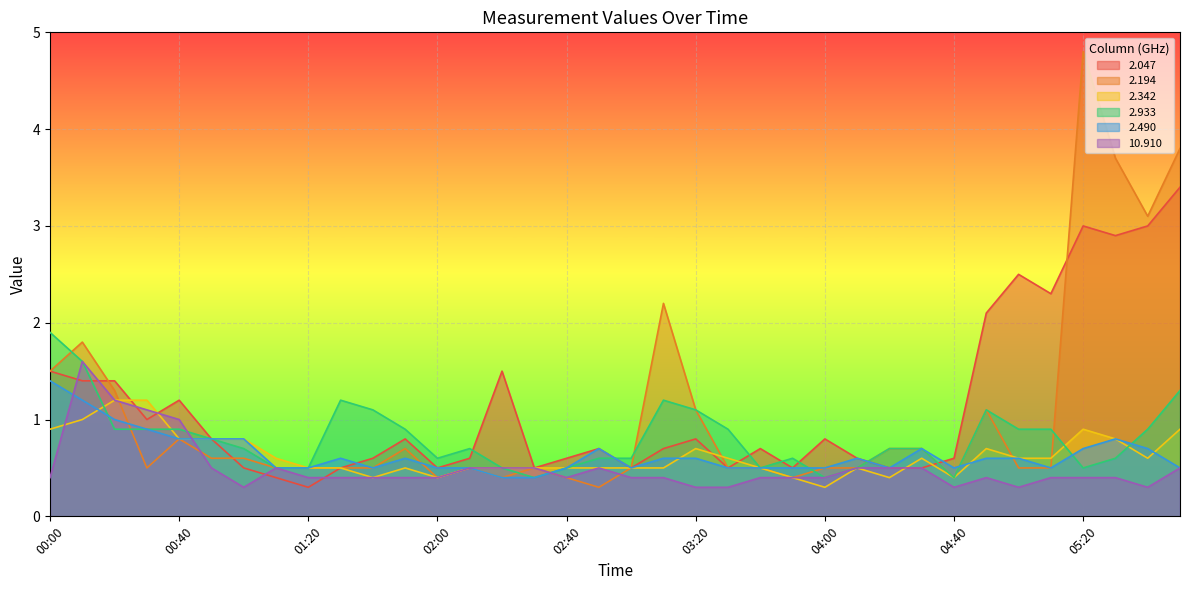

Where do 2.490 and 2.194 first cross each other?

00:20 and 00:30